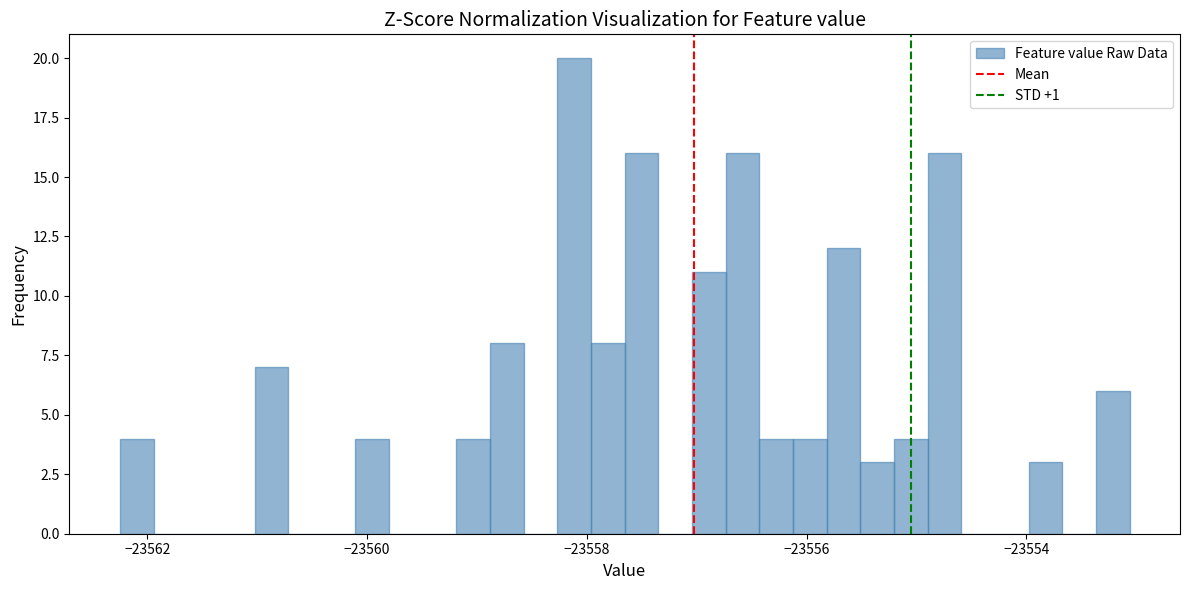

Read against the x-axis, roughly where is the centre of the tallest bar?

-23558.2